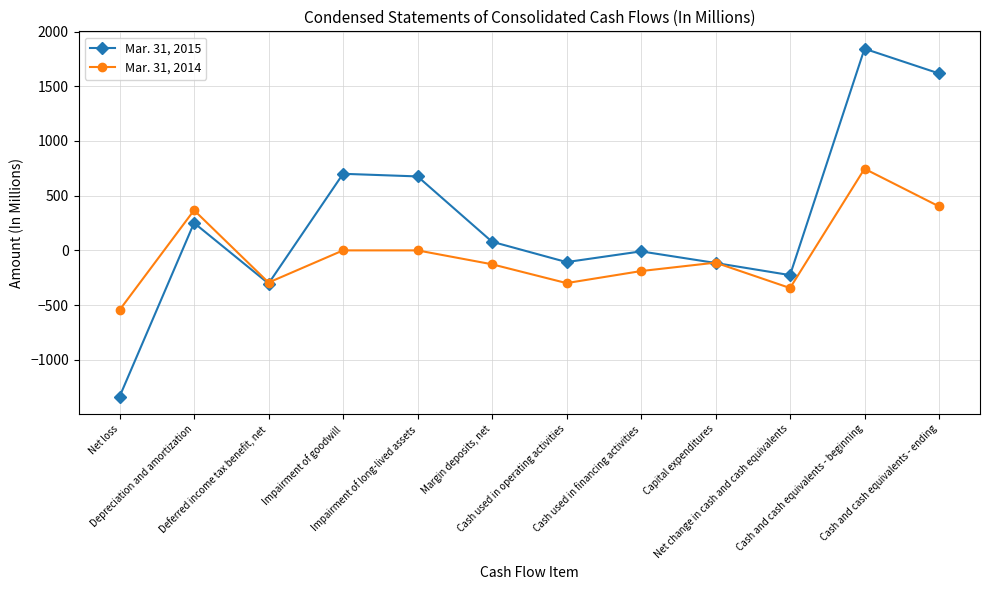

Which series has the largest total across all categories?

Mar. 31, 2015